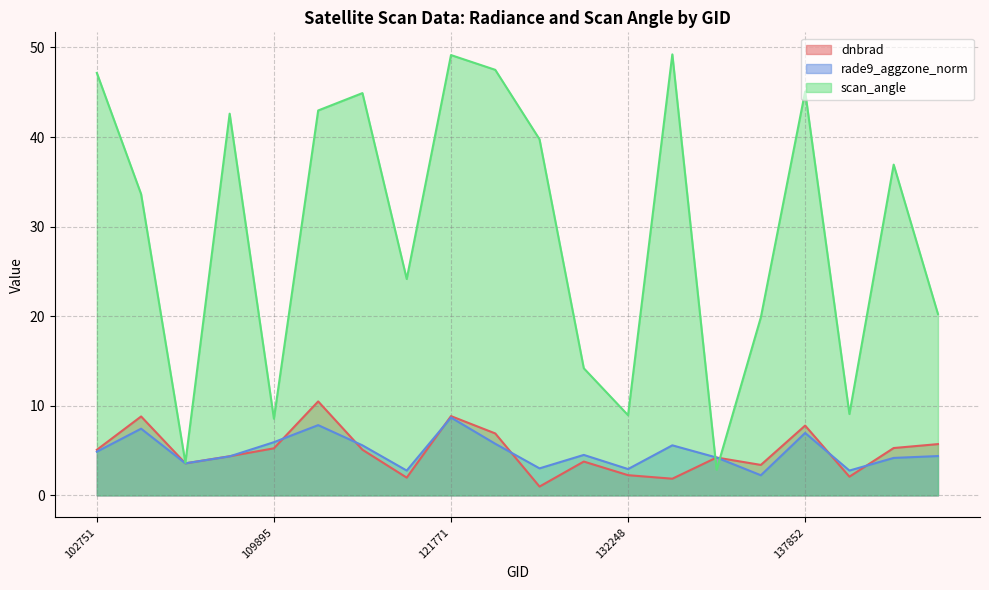

Where do dnbrad and scan_angle first cross each other?

132798 and 133159